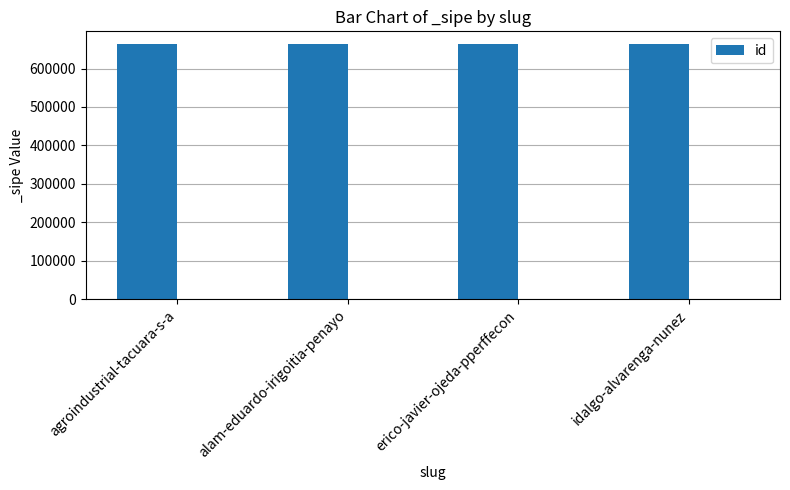

What is the label of the 4th bar from the left?

idalgo-alvarenga-nunez